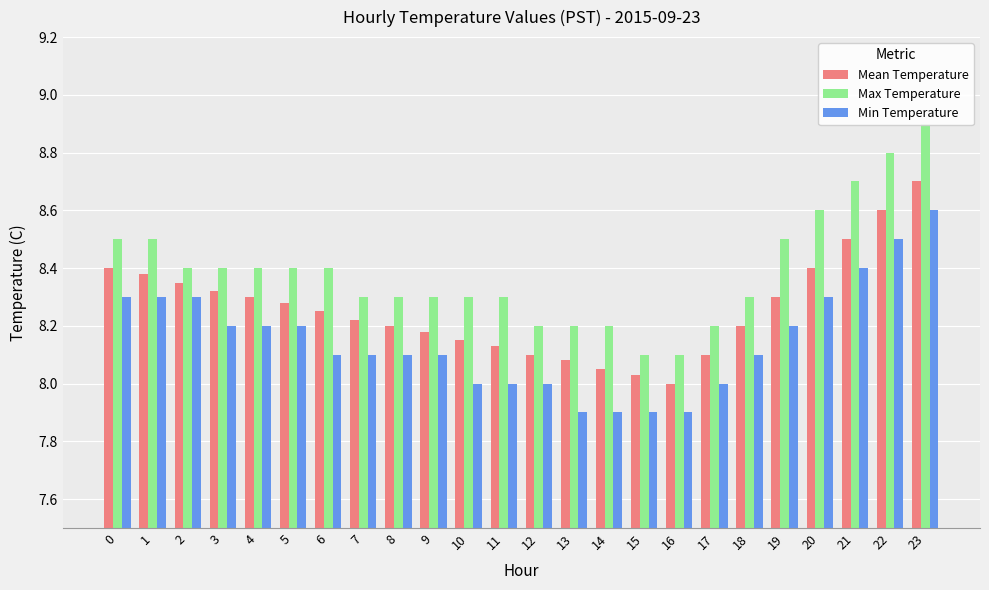

What is the total value across all series at 3?

24.9